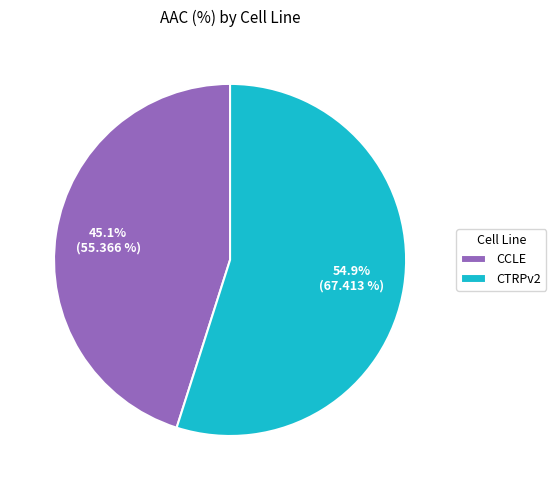

To the nearest percent, what is the difference between the largest and smallest slice percentages?

10%